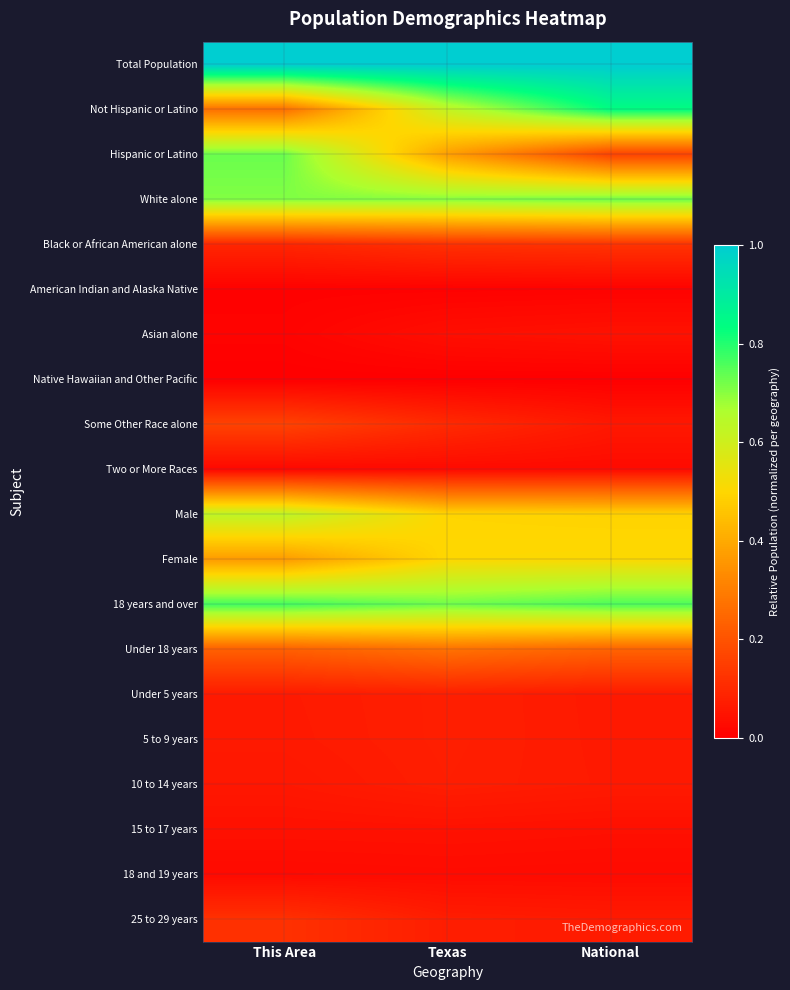

Rank the series by their maximum value, from lowest to highest.

Native Hawaiian and Other Pacific, American Indian and Alaska Native, Two or More Races, 18 and 19 years, 15 to 17 years, Asian alone, 10 to 14 years, 5 to 9 years, Under 5 years, 25 to 29 years, Black or African American alone, Some Other Race alone, Under 18 years, Female, Male, White alone, Hispanic or Latino, 18 years and over, Not Hispanic or Latino, Total Population